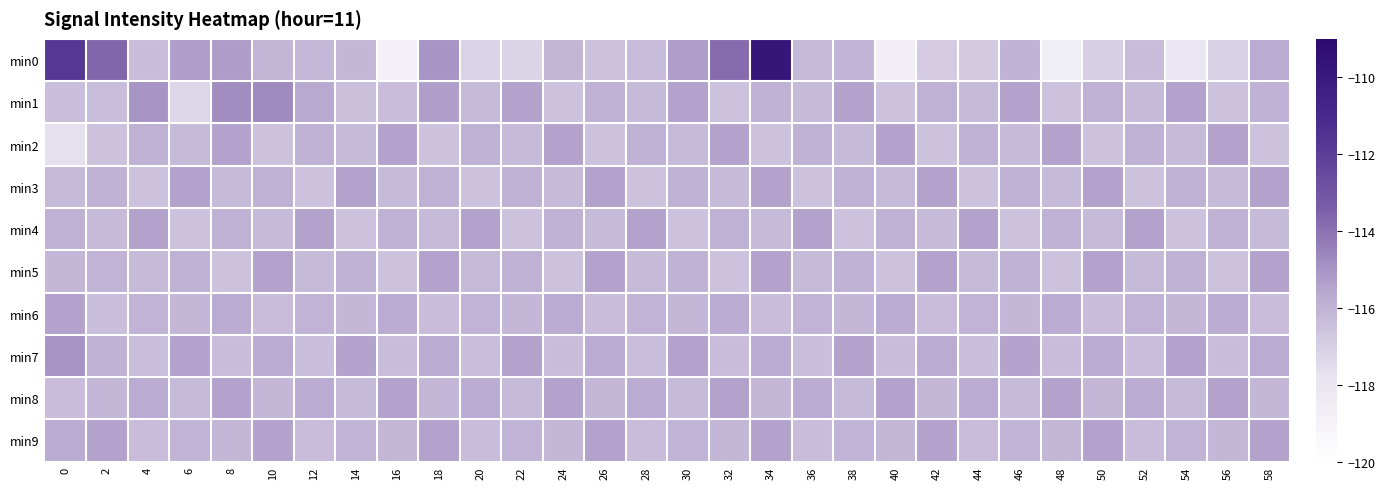

Reading right to left, list all the values displayed in this chart.

min0: 58=-115.7	56=-117.1	54=-118.0	52=-116.3	50=-117.0	48=-118.6	46=-116.0	44=-116.8	42=-116.9	40=-118.6	38=-116.0	36=-116.2	34=-109.8	32=-113.8	30=-115.3	28=-116.3	26=-116.5	24=-116.1	22=-117.2	20=-117.2	18=-115.0	16=-118.8	14=-116.1	12=-116.1	10=-116.1	8=-115.3	6=-115.3	4=-116.3	2=-113.7	0=-111.7
min1: 58=-115.9	56=-116.5	54=-115.4	52=-116.2	50=-115.9	48=-116.5	46=-115.4	44=-116.2	42=-115.9	40=-116.5	38=-115.4	36=-116.2	34=-115.9	32=-116.5	30=-115.4	28=-116.2	26=-115.9	24=-116.5	22=-115.4	20=-116.2	18=-115.3	16=-116.3	14=-116.5	12=-115.6	10=-114.8	8=-114.8	6=-117.3	4=-115.0	2=-116.4	0=-116.4
min2: 58=-116.5	56=-115.4	54=-116.2	52=-115.9	50=-116.5	48=-115.4	46=-116.2	44=-115.9	42=-116.5	40=-115.4	38=-116.2	36=-115.9	34=-116.5	32=-115.4	30=-116.2	28=-115.9	26=-116.5	24=-115.4	22=-116.2	20=-115.9	18=-116.5	16=-115.4	14=-116.2	12=-115.9	10=-116.5	8=-115.4	6=-116.2	4=-115.9	2=-116.5	0=-117.7
min3: 58=-115.4	56=-116.2	54=-115.9	52=-116.5	50=-115.4	48=-116.2	46=-115.9	44=-116.5	42=-115.4	40=-116.2	38=-115.9	36=-116.5	34=-115.4	32=-116.2	30=-115.9	28=-116.5	26=-115.4	24=-116.2	22=-115.9	20=-116.5	18=-115.9	16=-116.2	14=-115.4	12=-116.5	10=-115.9	8=-116.2	6=-115.4	4=-116.5	2=-115.9	0=-116.2
min4: 58=-116.2	56=-115.9	54=-116.5	52=-115.4	50=-116.2	48=-115.9	46=-116.5	44=-115.4	42=-116.2	40=-115.9	38=-116.5	36=-115.4	34=-116.2	32=-115.9	30=-116.5	28=-115.4	26=-116.2	24=-115.9	22=-116.5	20=-115.4	18=-116.2	16=-115.9	14=-116.5	12=-115.4	10=-116.2	8=-115.9	6=-116.5	4=-115.4	2=-116.2	0=-115.9
min5: 58=-115.4	56=-116.5	54=-115.9	52=-116.2	50=-115.4	48=-116.5	46=-115.9	44=-116.2	42=-115.4	40=-116.5	38=-115.9	36=-116.2	34=-115.4	32=-116.5	30=-115.9	28=-116.2	26=-115.4	24=-116.5	22=-115.9	20=-116.2	18=-115.4	16=-116.5	14=-115.9	12=-116.2	10=-115.4	8=-116.5	6=-115.9	4=-116.2	2=-116.0	0=-116.1
min6: 58=-116.3	56=-115.7	54=-116.1	52=-116.0	50=-116.3	48=-115.7	46=-116.1	44=-116.0	42=-116.3	40=-115.7	38=-116.1	36=-116.0	34=-116.3	32=-115.7	30=-116.1	28=-116.0	26=-116.3	24=-115.7	22=-116.1	20=-116.0	18=-116.3	16=-115.7	14=-116.1	12=-116.0	10=-116.3	8=-115.7	6=-116.1	4=-116.0	2=-116.4	0=-115.4
min7: 58=-115.7	56=-116.3	54=-115.4	52=-116.4	50=-115.7	48=-116.3	46=-115.4	44=-116.4	42=-115.7	40=-116.3	38=-115.4	36=-116.4	34=-115.7	32=-116.3	30=-115.4	28=-116.4	26=-115.7	24=-116.3	22=-115.4	20=-116.4	18=-115.7	16=-116.3	14=-115.4	12=-116.4	10=-115.7	8=-116.3	6=-115.4	4=-116.4	2=-115.9	0=-115.0
min8: 58=-116.1	56=-115.4	54=-116.2	52=-115.7	50=-116.1	48=-115.4	46=-116.2	44=-115.7	42=-116.1	40=-115.4	38=-116.2	36=-115.7	34=-116.1	32=-115.4	30=-116.2	28=-115.7	26=-116.1	24=-115.4	22=-116.2	20=-115.7	18=-116.1	16=-115.4	14=-116.2	12=-115.7	10=-116.1	8=-115.4	6=-116.2	4=-115.7	2=-116.1	0=-116.3
min9: 58=-115.4	56=-116.1	54=-116.0	52=-116.3	50=-115.4	48=-116.1	46=-116.0	44=-116.3	42=-115.4	40=-116.1	38=-116.0	36=-116.3	34=-115.4	32=-116.1	30=-116.0	28=-116.3	26=-115.4	24=-116.1	22=-116.0	20=-116.3	18=-115.4	16=-116.1	14=-116.0	12=-116.3	10=-115.4	8=-116.1	6=-116.0	4=-116.3	2=-115.4	0=-115.7